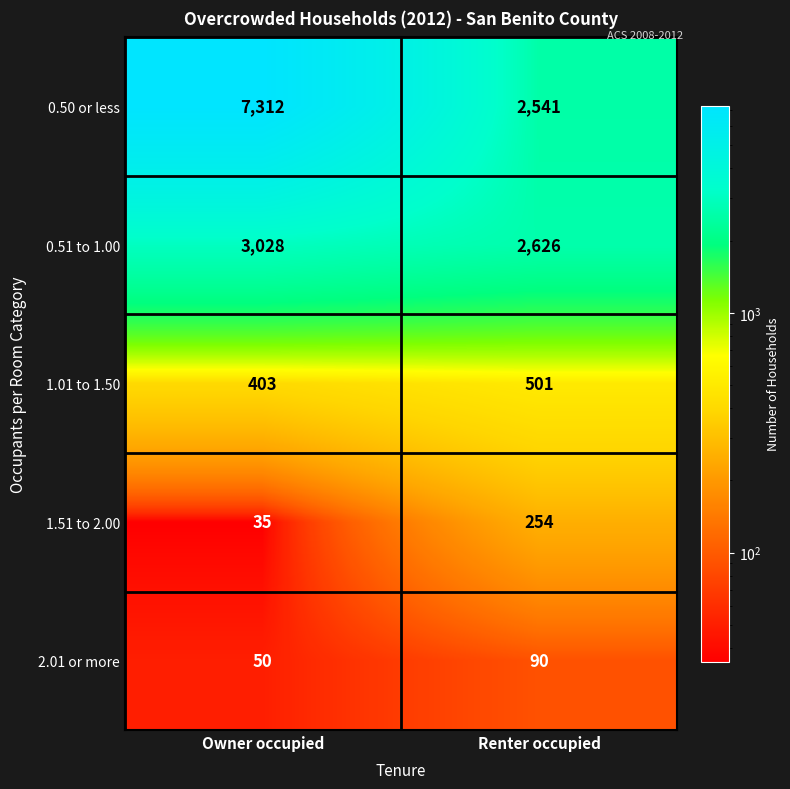

How many series are shown in this chart?

5